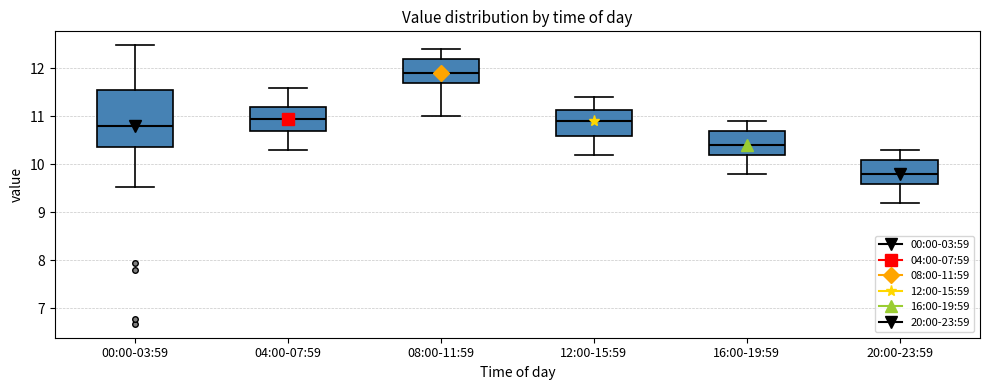

Where is the lower edge of the box for 00:00-03:59 on the y-axis? The values are not printed on the chart, so give them approximately, as read against the axis.

10.4